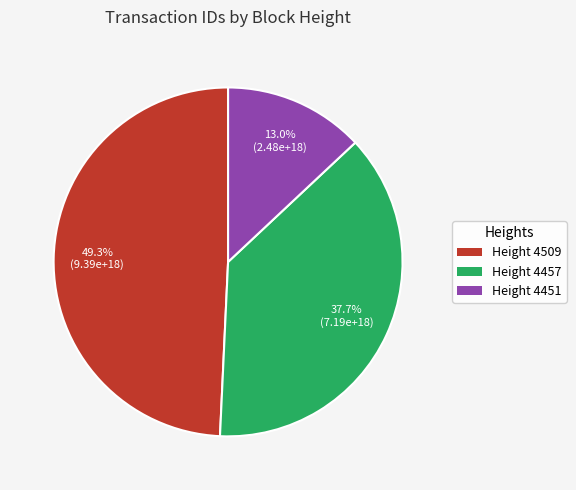

Approximately how many times larger is the value at Height 4457 compared to Height 4451?

2.9